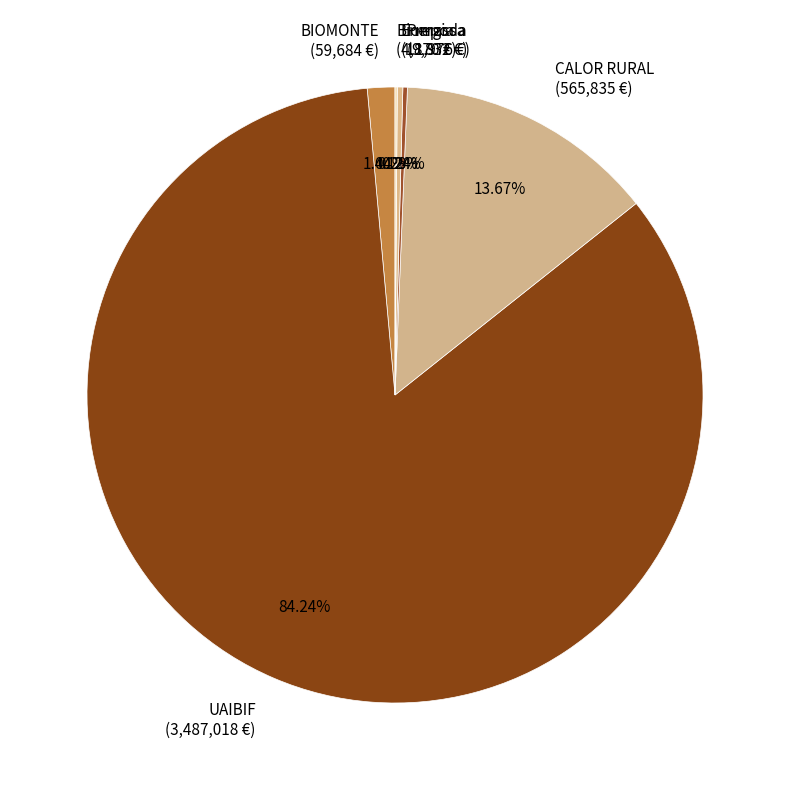

Does any single category account for the majority?

Yes